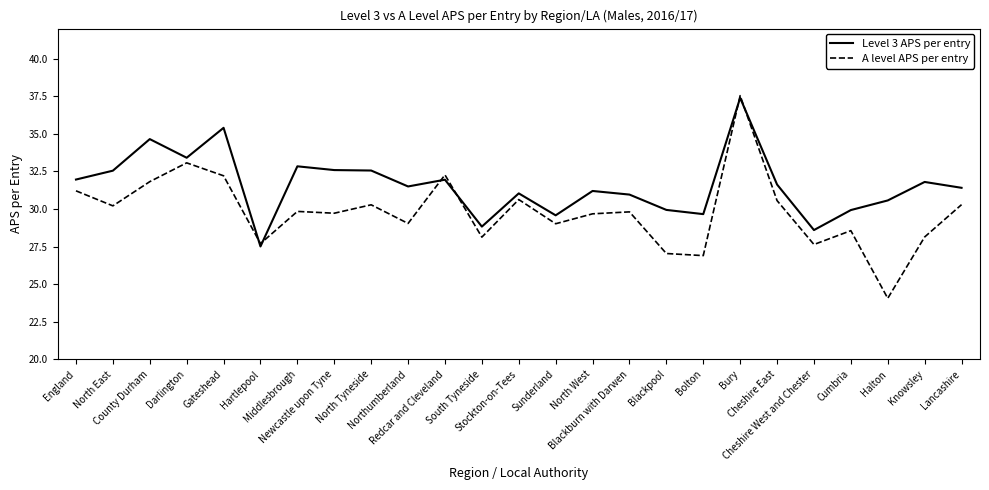

Rank the series by their average value, from lowest to highest.

A level APS per entry, Level 3 APS per entry